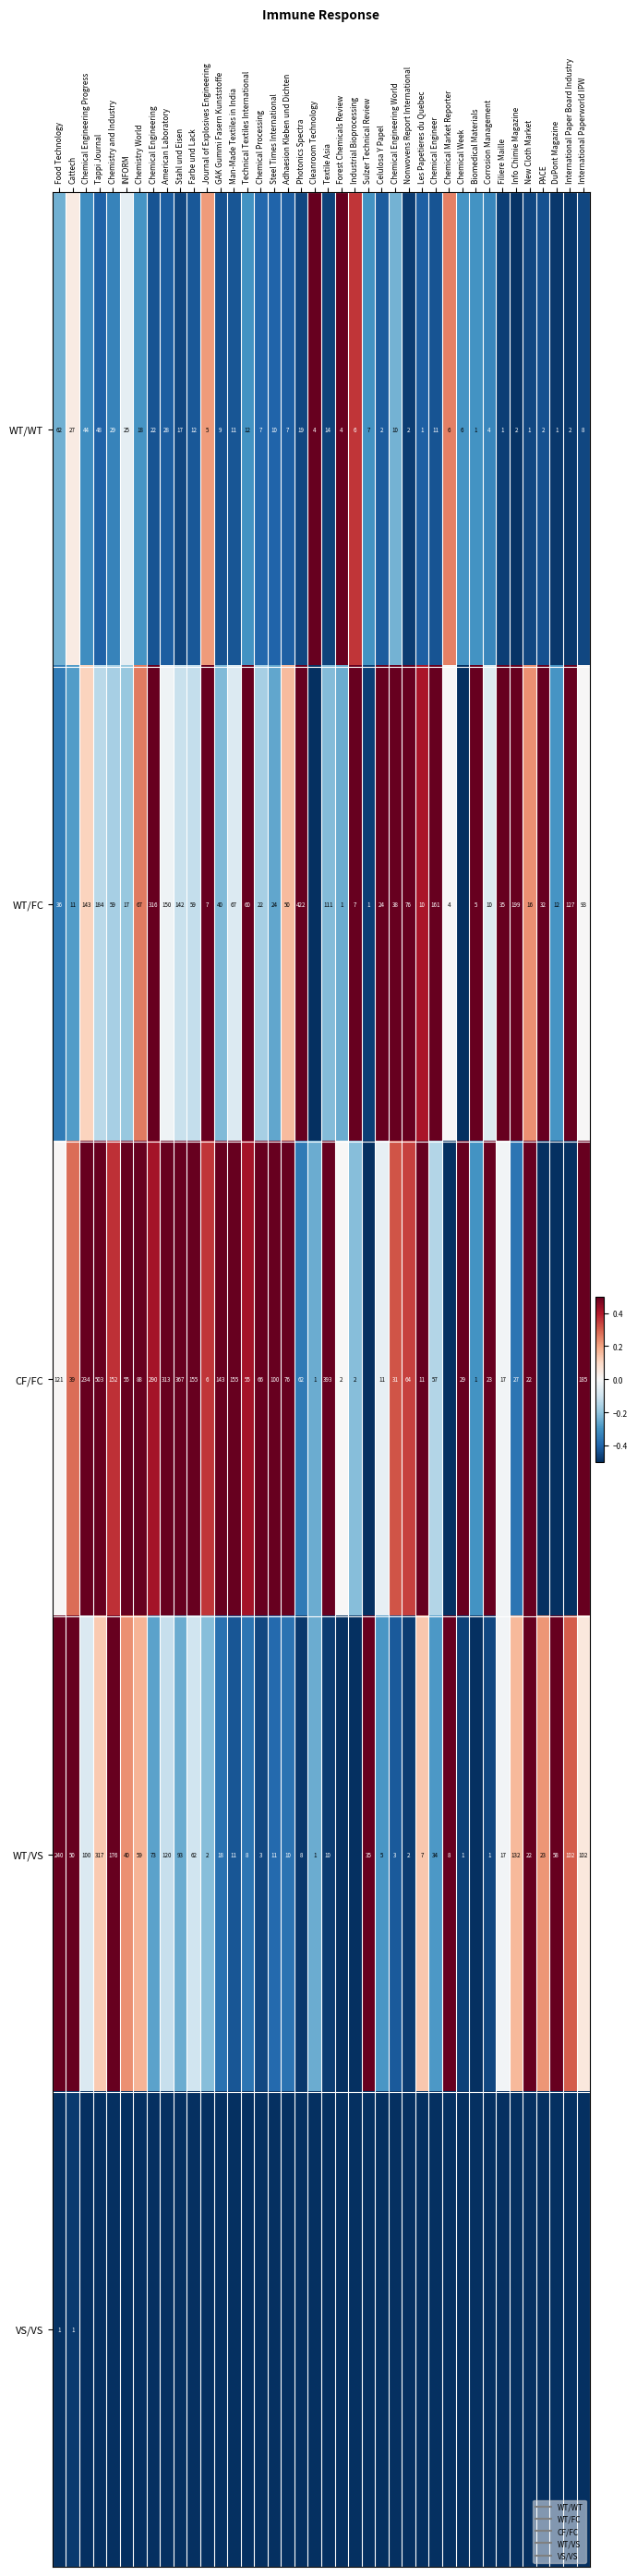

Where does the CF/FC series first go above 0?

Food Technology